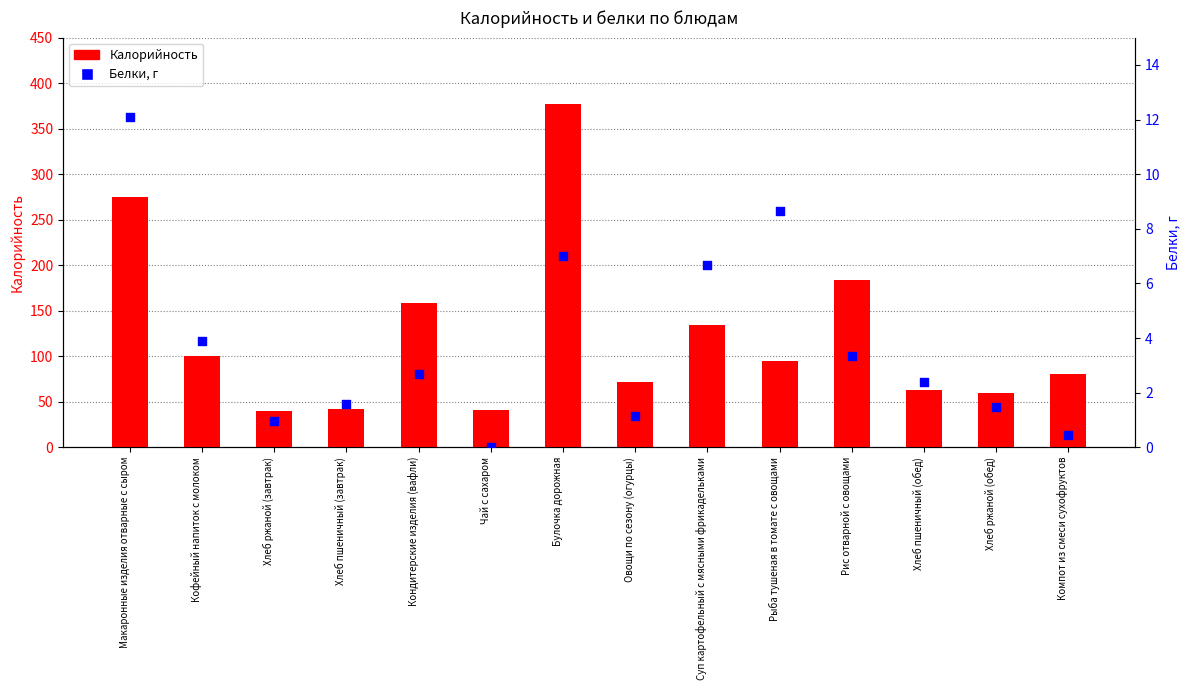

Is the value of Калорийность at Овощи по сезону (огурцы) greater than the value of Белки at Хлеб пшеничный (завтрак)?

Yes